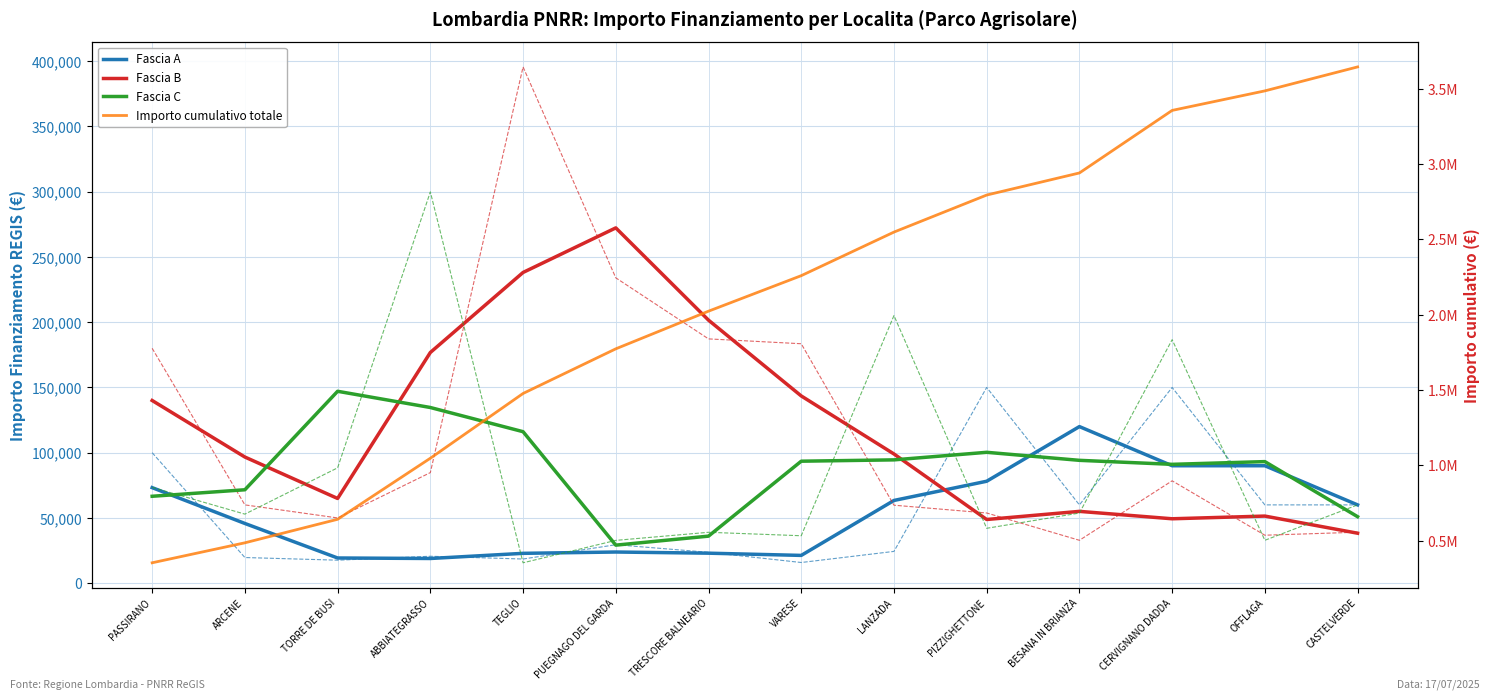

True or false: Fascia B has more than 1 interior local peaks.

True